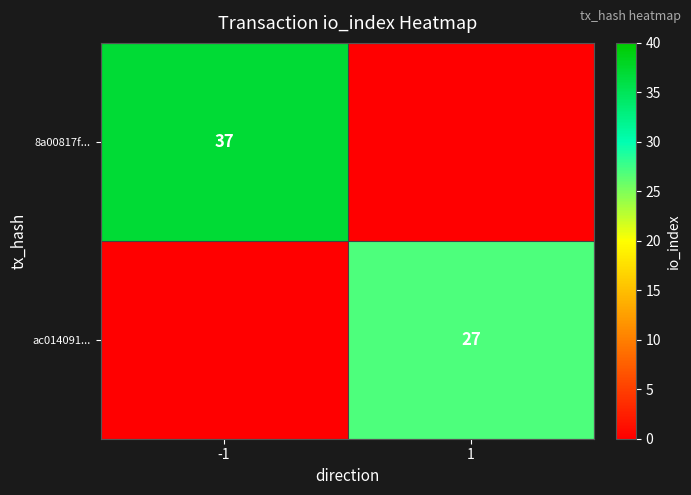

What is the greatest value displayed?

37